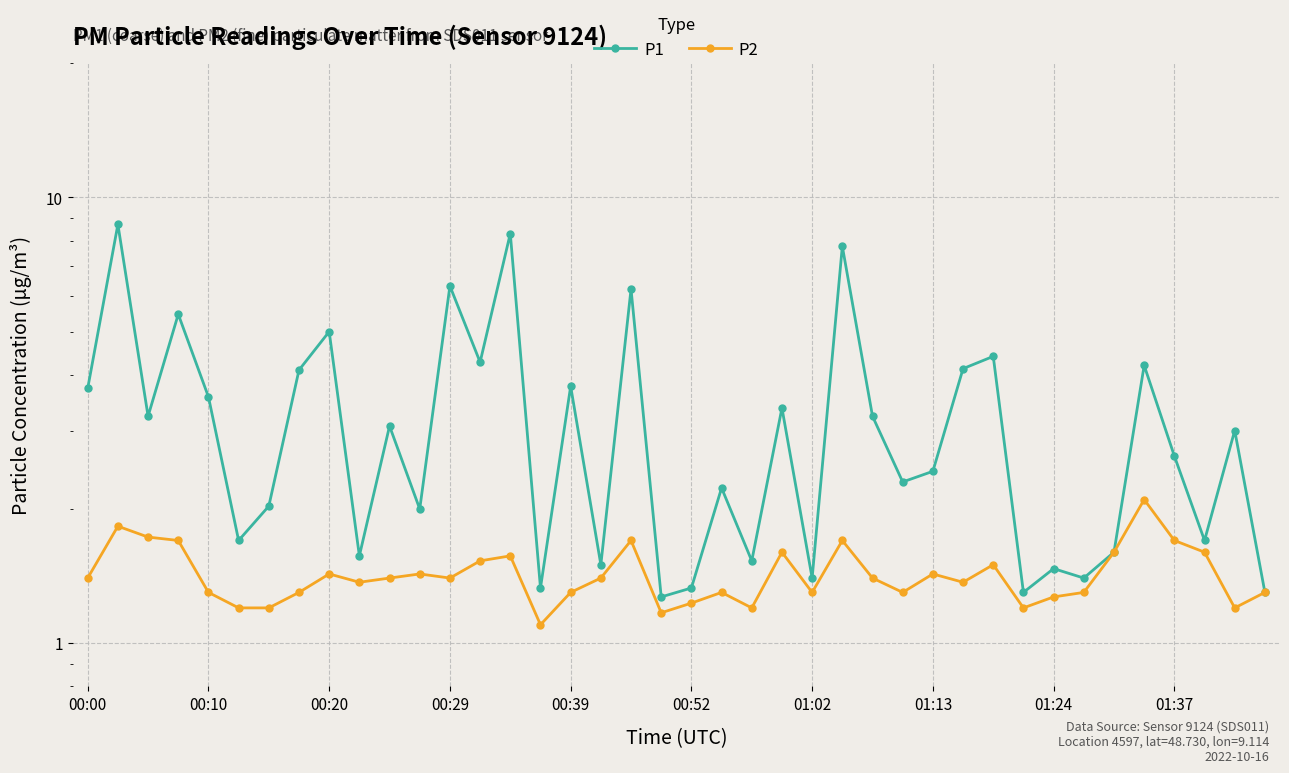

Does the chart display data point markers on the line(s)?

Yes